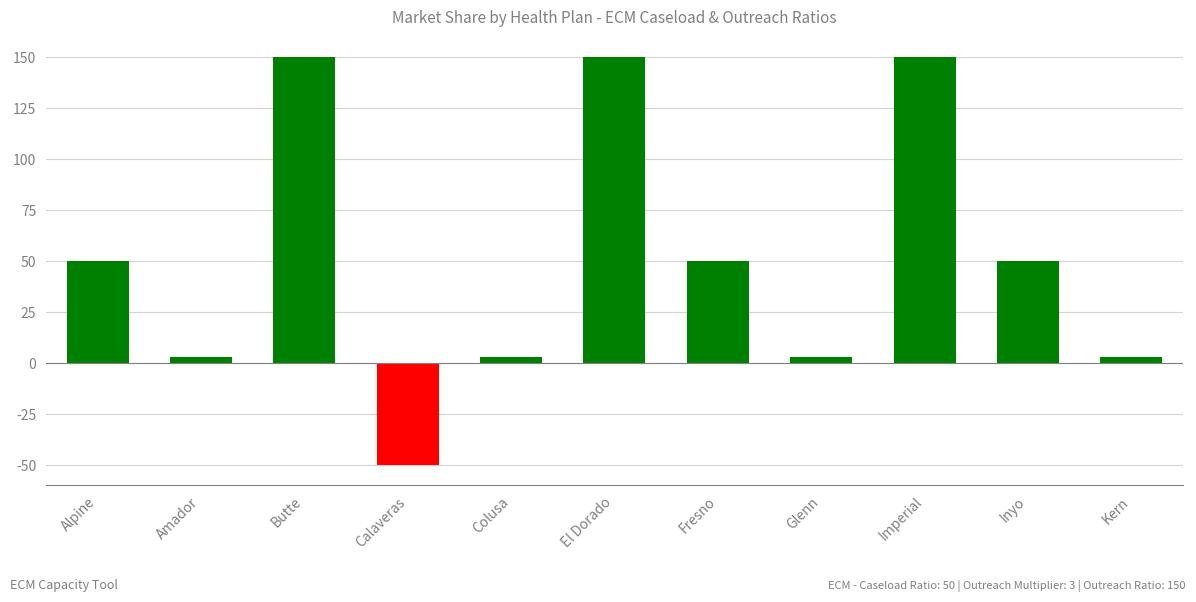

How many categories are shown in the chart?

11